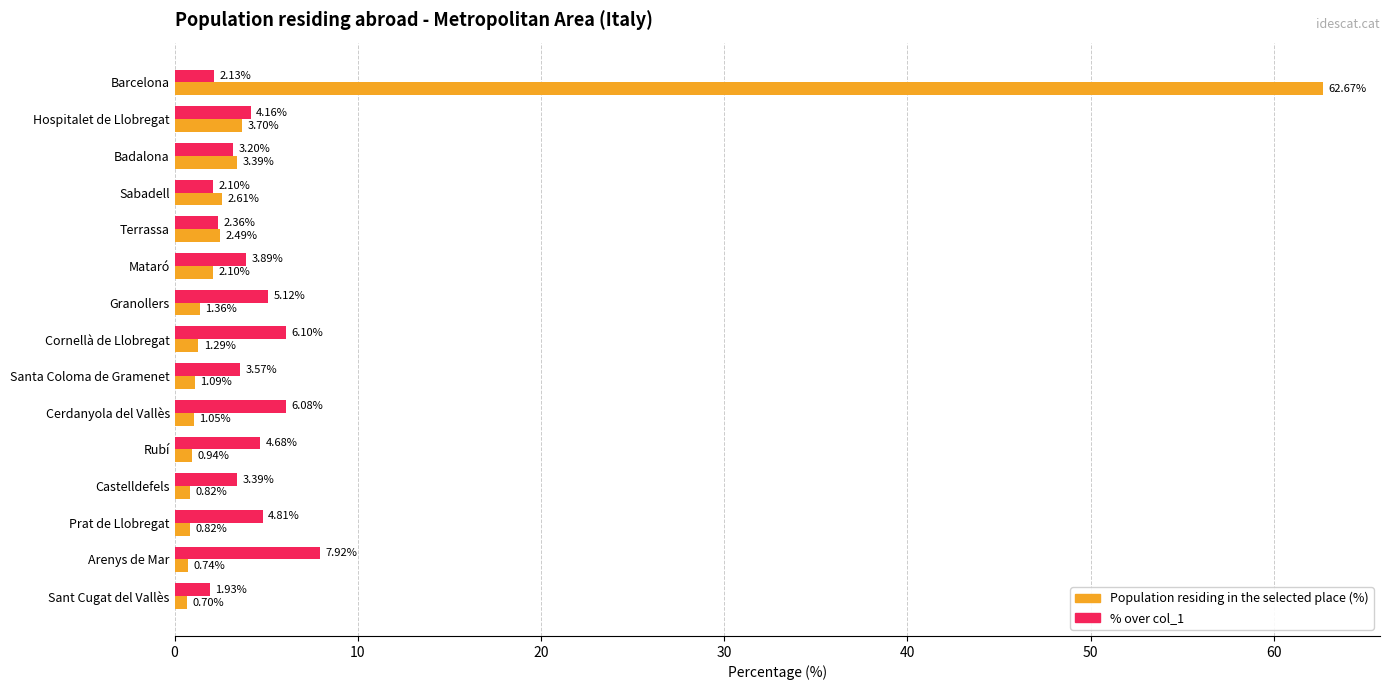

What is the sum of all Population residing in the selected place (%) values?

85.8